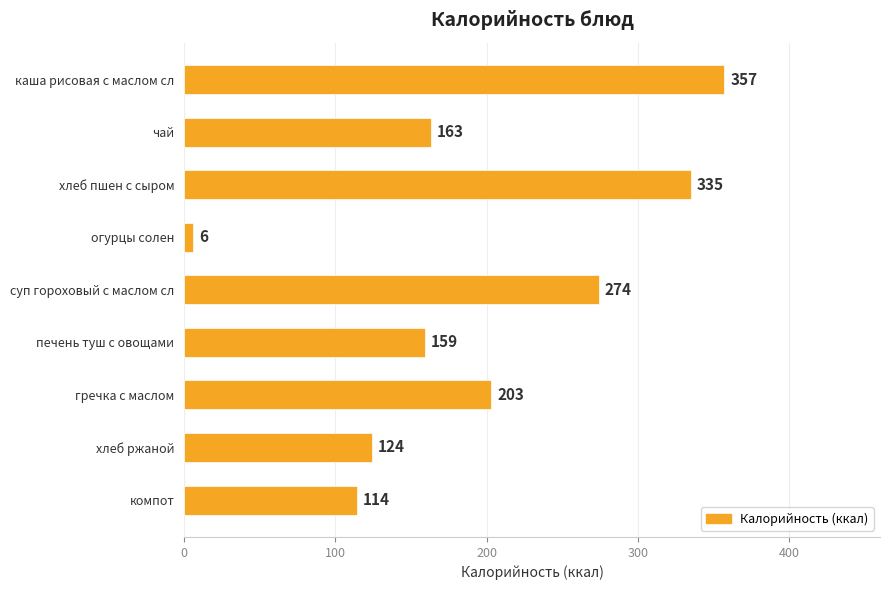

Is it true that the value at гречка с маслом is 273?

False